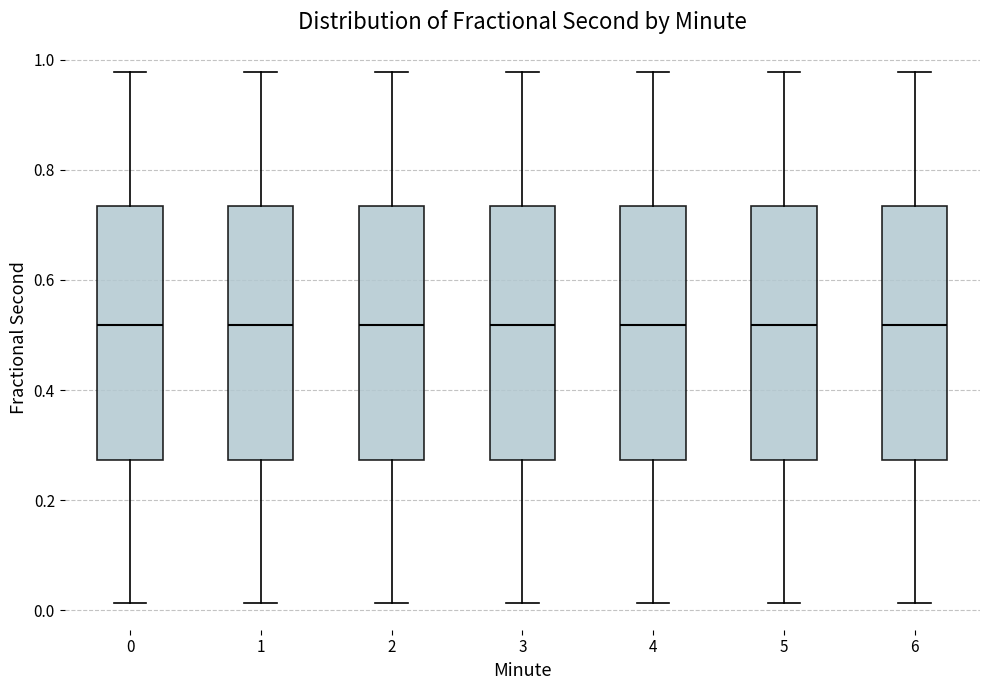

Reading left to right, transcribe this box plot: for each box, give where its median line is, the range the box spans, and where its two whiskers end, as read against the y-axis. The values are not printed on the chart, so give them approximately, as read against the axis.

0: median 0.52, box 0.28 to 0.74, whiskers 0.02 to 0.98
1: median 0.52, box 0.28 to 0.74, whiskers 0.02 to 0.98
2: median 0.52, box 0.28 to 0.74, whiskers 0.02 to 0.98
3: median 0.52, box 0.28 to 0.74, whiskers 0.02 to 0.98
4: median 0.52, box 0.28 to 0.74, whiskers 0.02 to 0.98
5: median 0.52, box 0.28 to 0.74, whiskers 0.02 to 0.98
6: median 0.52, box 0.28 to 0.74, whiskers 0.02 to 0.98